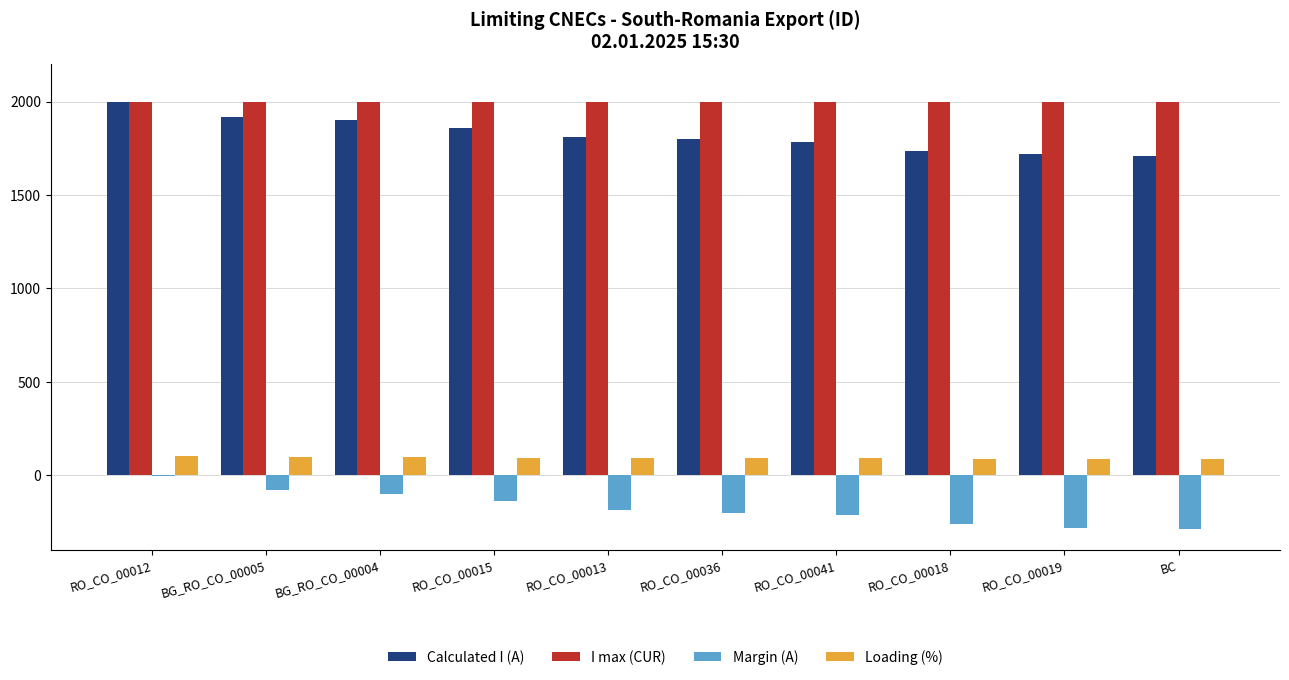

What is the greatest value displayed?

2000